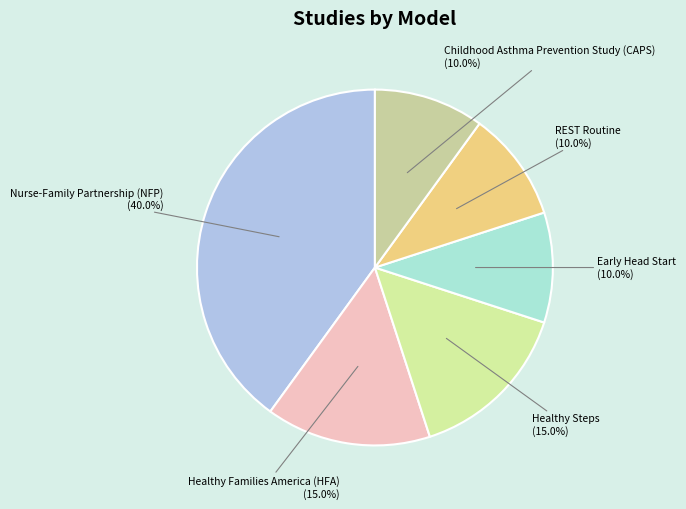

Which category has the biggest portion of the pie?

Nurse-Family Partnership (NFP)